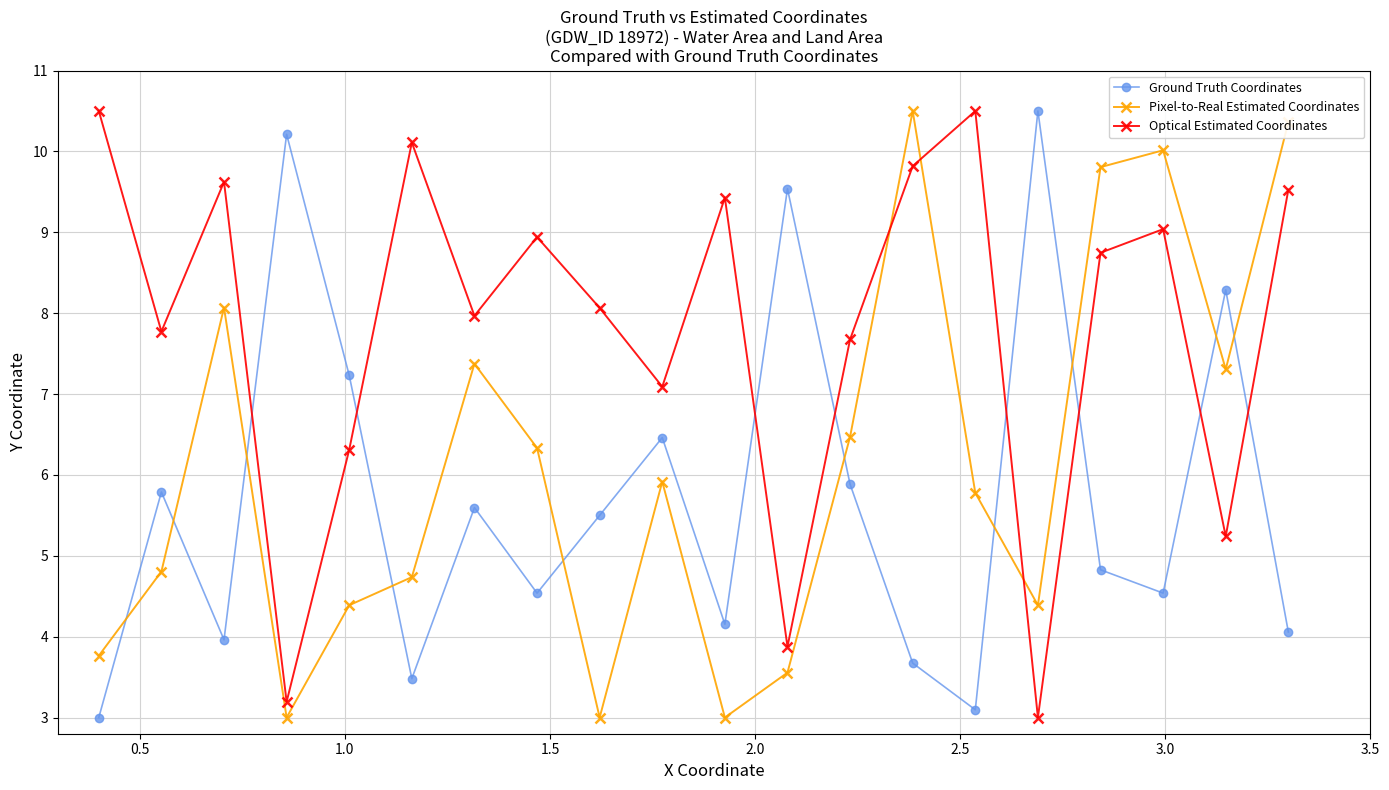

List the series in order of their overall mean, highest first.

Optical Estimated Coordinates, Pixel-to-Real Estimated Coordinates, Ground Truth Coordinates